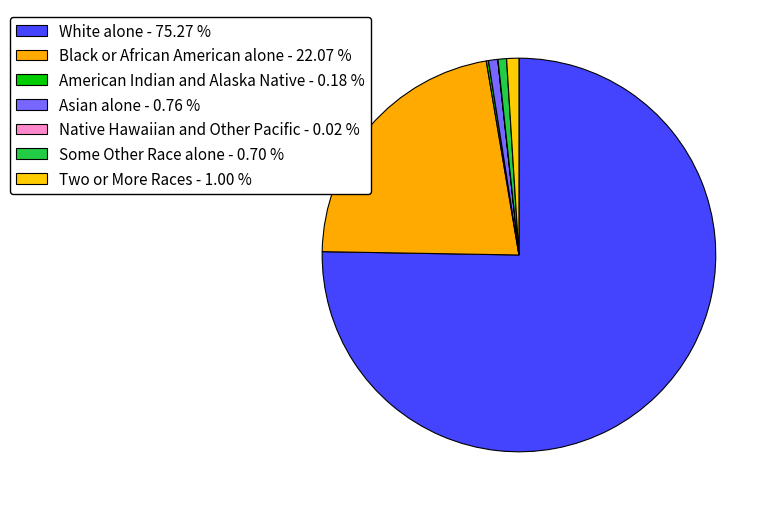

Which slice is the largest?

White alone